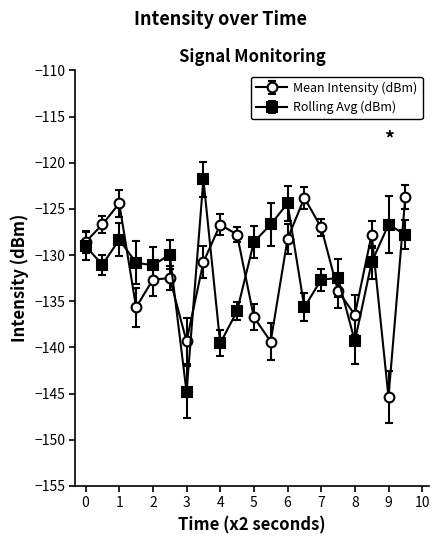

True or false: Rolling Avg (dBm) and Mean Intensity (dBm) intersect in this chart.

True